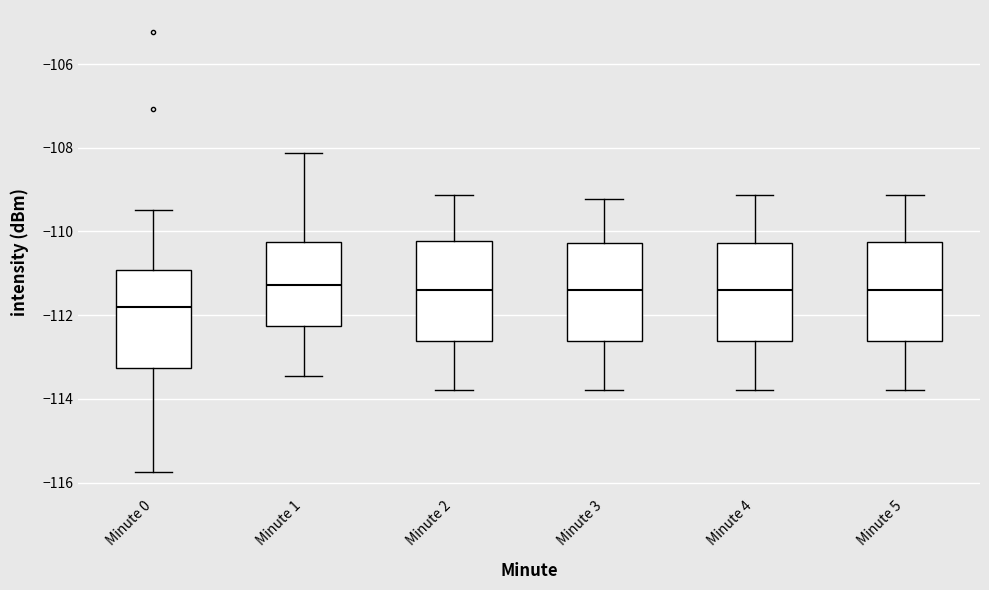

Reading left to right, read every box against the y-axis: the position of its median line, the range the box covers, and the ends of its whiskers. The values are not printed on the chart, so give them approximately, as read against the axis.

Minute 0: median -111.8, box -113.2 to -111.0, whiskers -115.8 to -109.4
Minute 1: median -111.2, box -112.2 to -110.2, whiskers -113.4 to -108.2
Minute 2: median -111.4, box -112.6 to -110.2, whiskers -113.8 to -109.2
Minute 3: median -111.4, box -112.6 to -110.2, whiskers -113.8 to -109.2
Minute 4: median -111.4, box -112.6 to -110.2, whiskers -113.8 to -109.2
Minute 5: median -111.4, box -112.6 to -110.2, whiskers -113.8 to -109.2